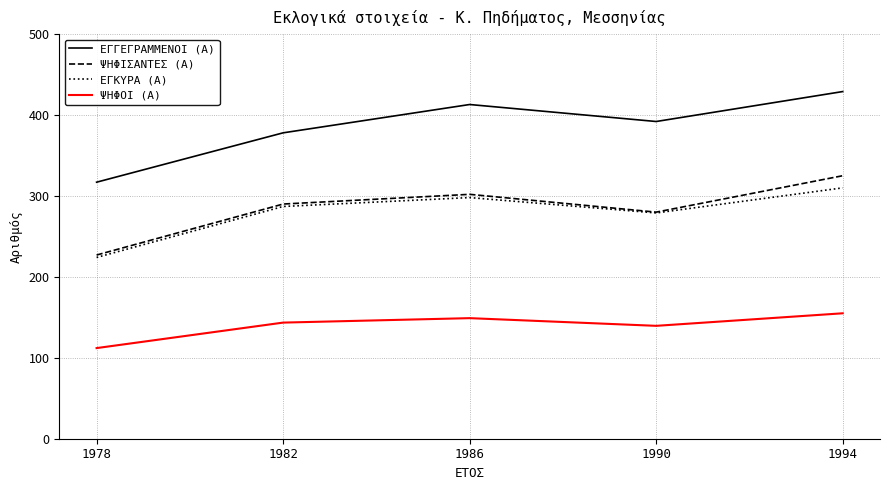

Is the value of ΕΓΚΥΡΑ (Α) at 1990 greater than the value of ΕΓΓΕΓΡΑΜΜΕΝΟΙ (Α) at 1990?

No